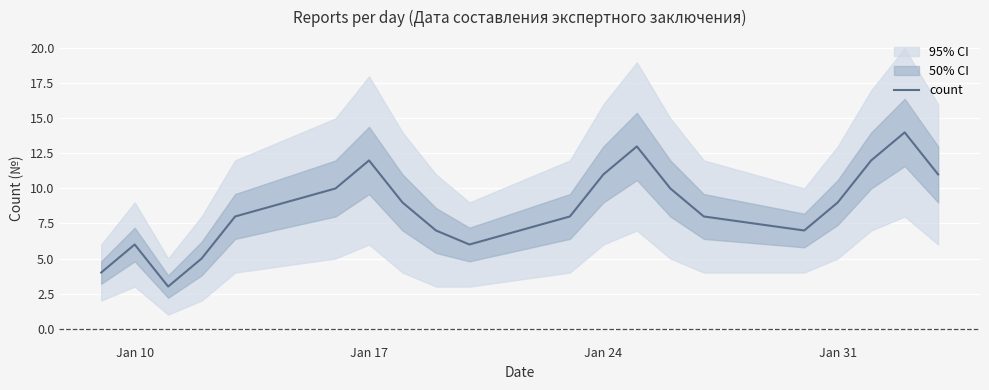

What is the value of the 3rd point from the left?

3